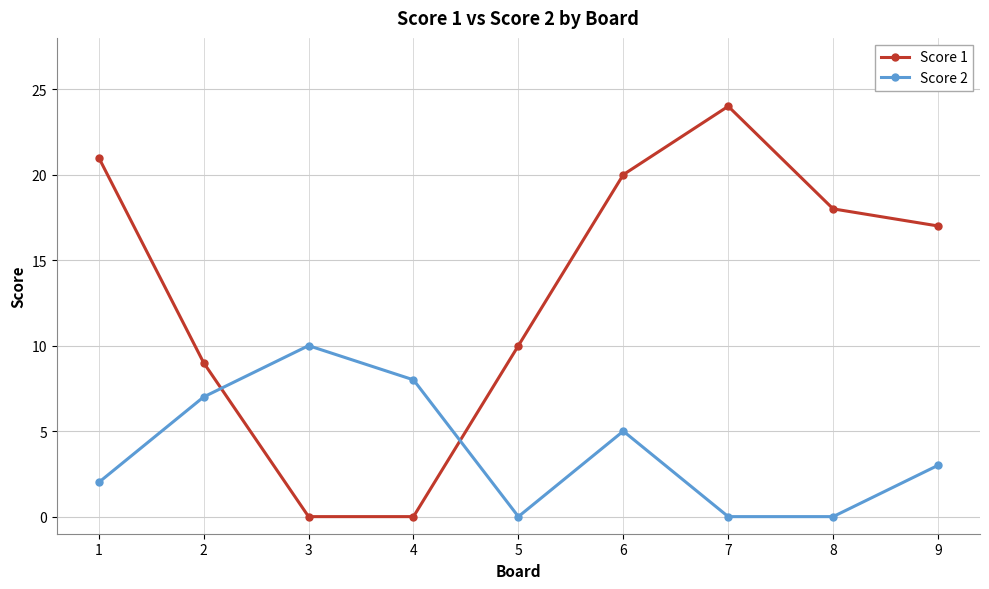

Rank the series by their maximum value, from lowest to highest.

Score 2, Score 1